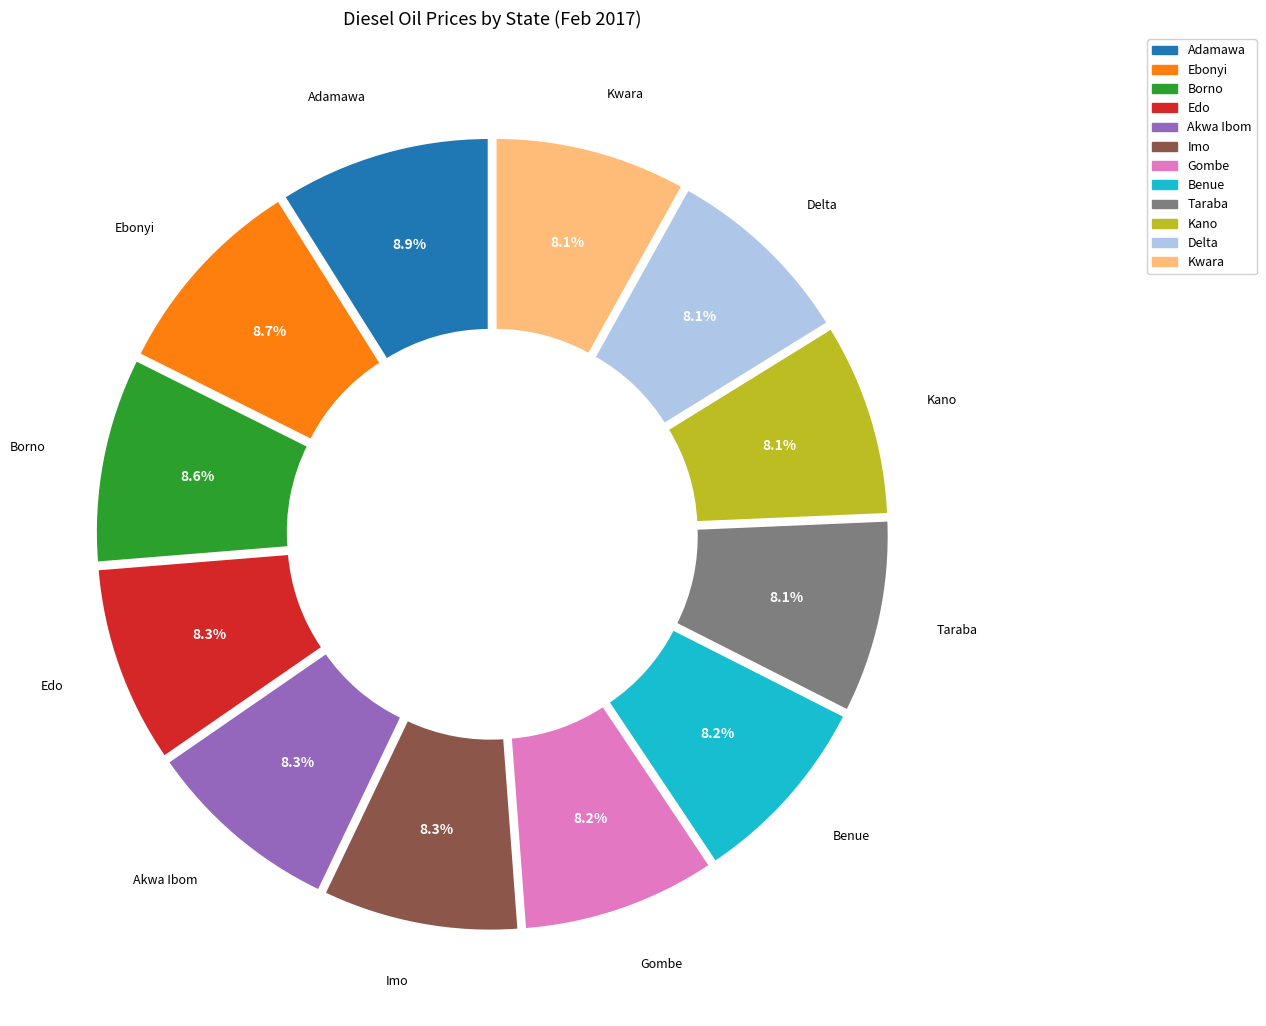

Does any single category account for the majority?

No